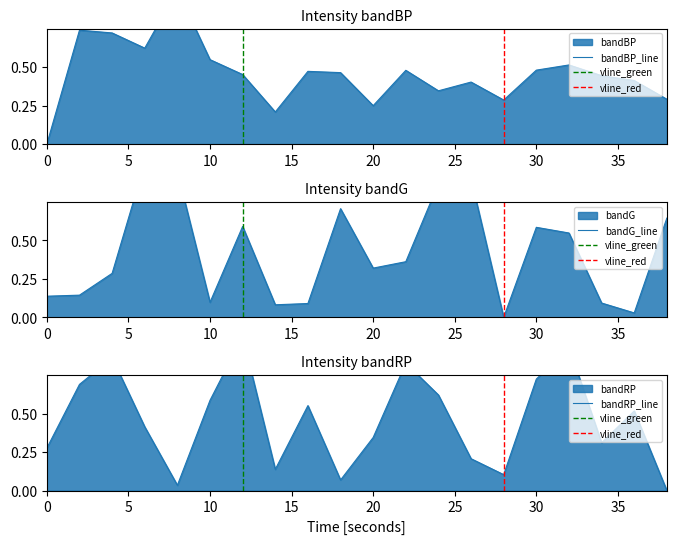

True or false: intensity_min1 and intensity_min3 intersect in this chart.

True